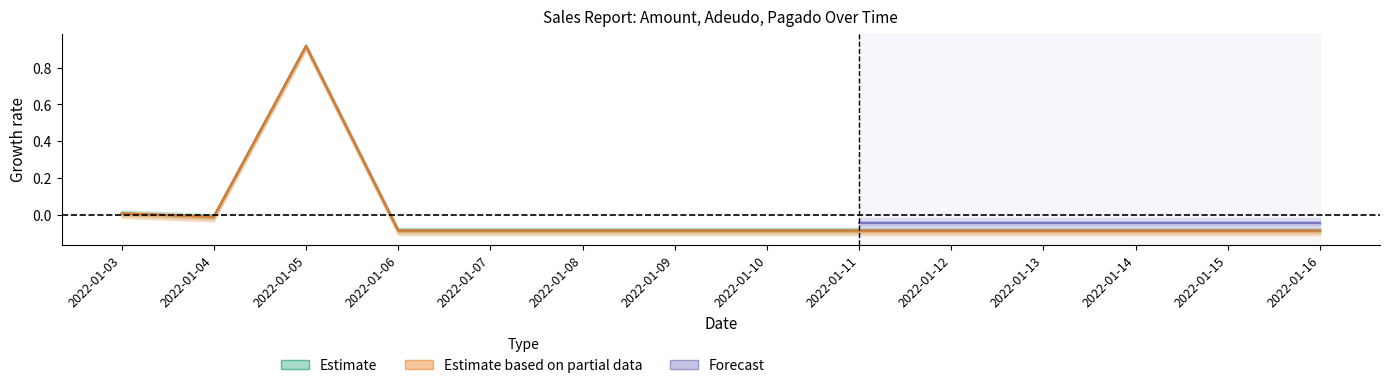

Is it true that Monto_sum equals -0.1 at 2022-01-09?

True